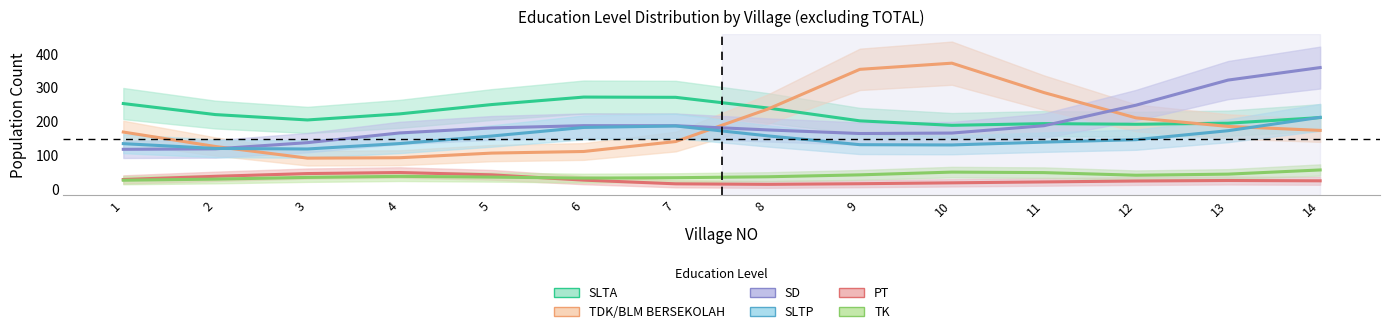

What is the average value of the SLTA series?

222.9